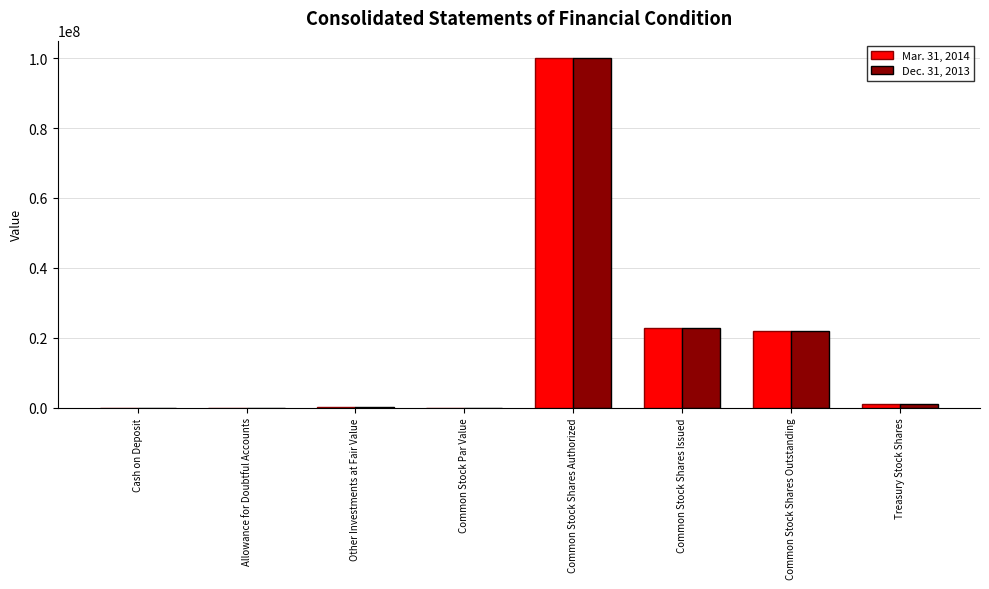

What is the maximum value for Dec. 31, 2013?

100000000.0